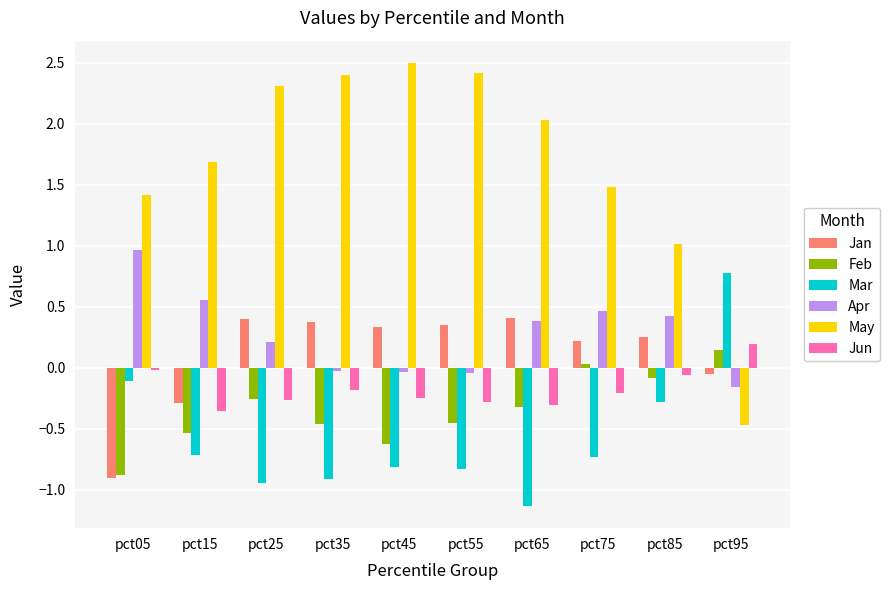

What are all the series names shown in the legend?

Jan, Feb, Mar, Apr, May, Jun